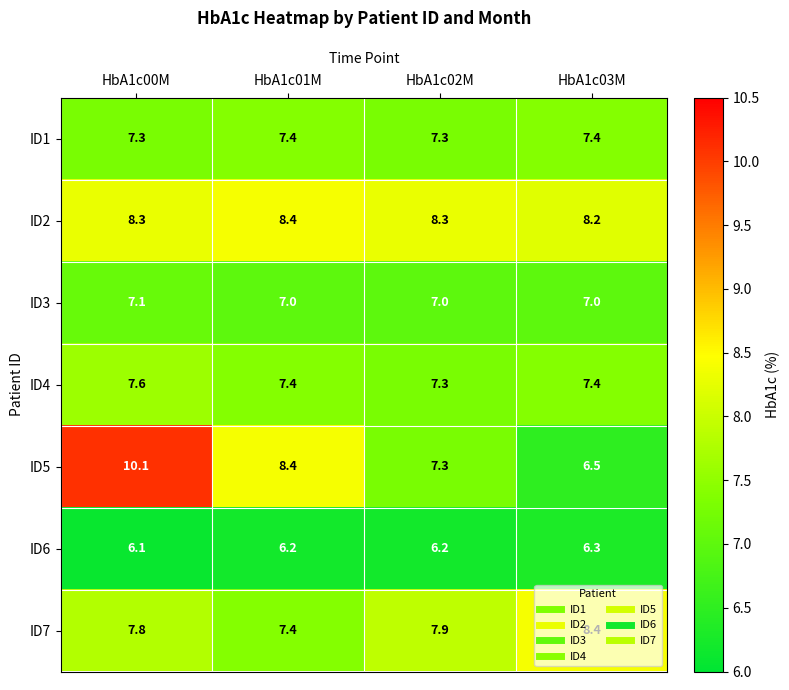

What is the average value of the ID5 series?

8.1